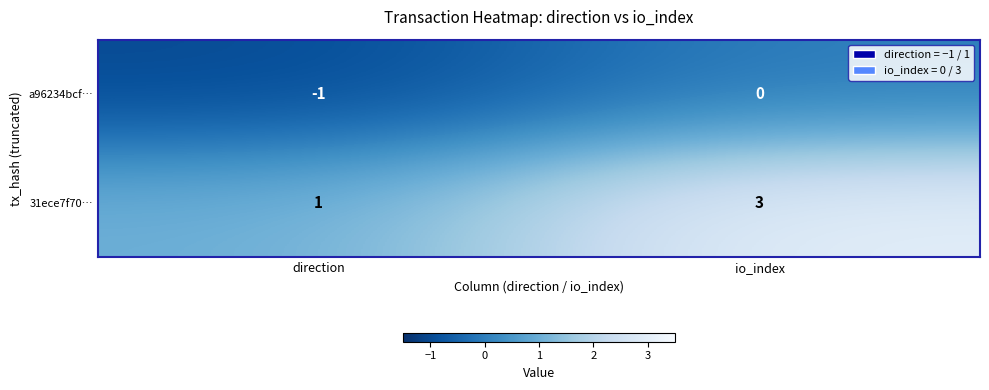

Between direction and io_index, which series saw the biggest shift?

31ece7f70…